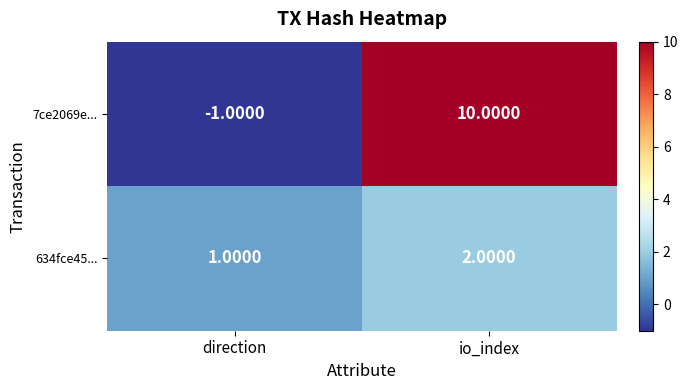

At which category is the sum across all series the highest?

io_index